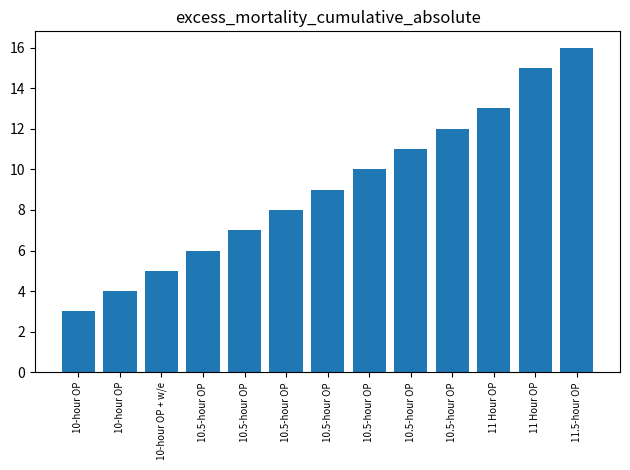

Count the number of categories in the chart.

13